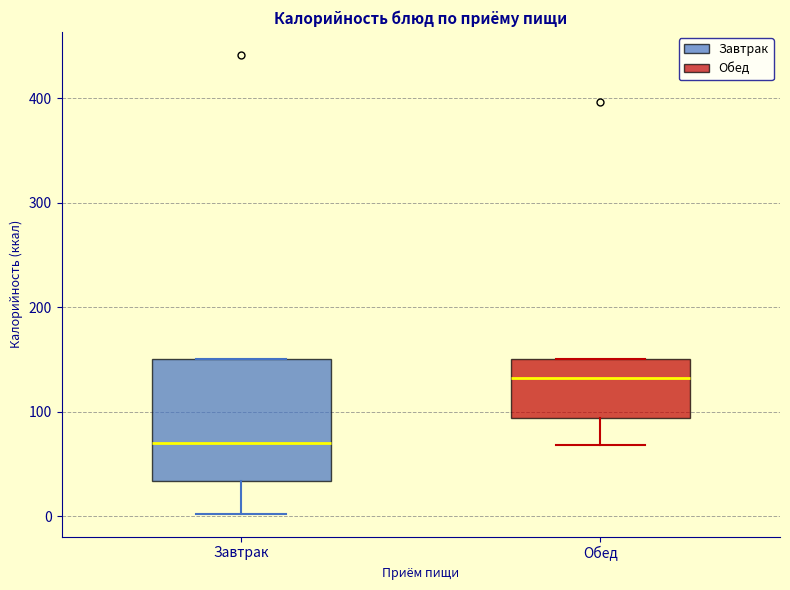

Reading left to right, read every box against the y-axis: the position of its median line, the range the box covers, and the ends of its whiskers. The values are not printed on the chart, so give them approximately, as read against the axis.

Завтрак: median 70, box 30 to 150, whiskers 0 to 150
Обед: median 130, box 90 to 150, whiskers 70 to 150